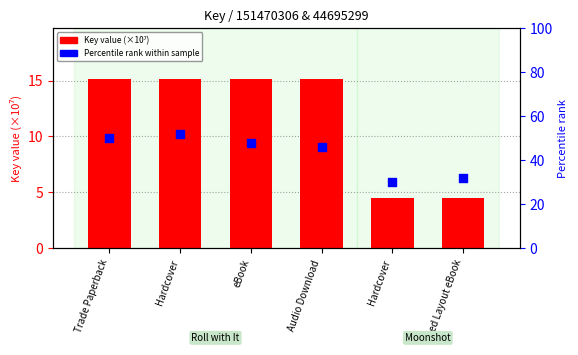

Which series reaches the maximum Y coordinate?

Percentile rank